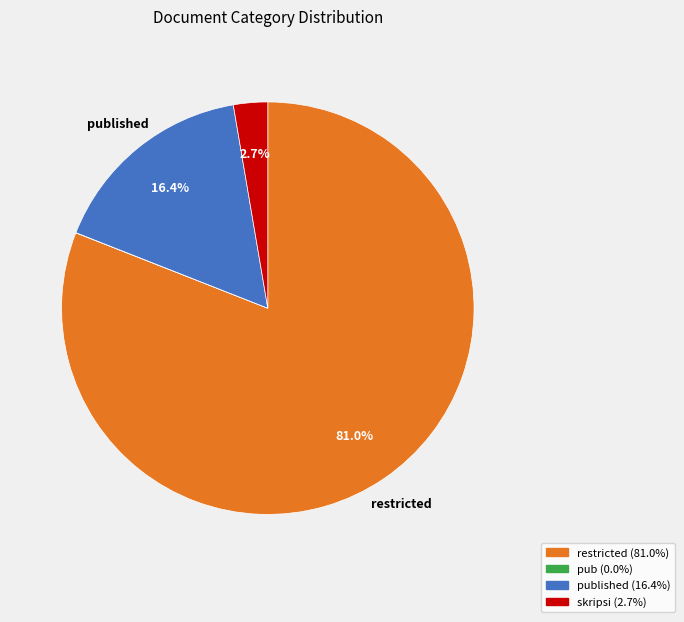

How many segments does this pie chart have?

4